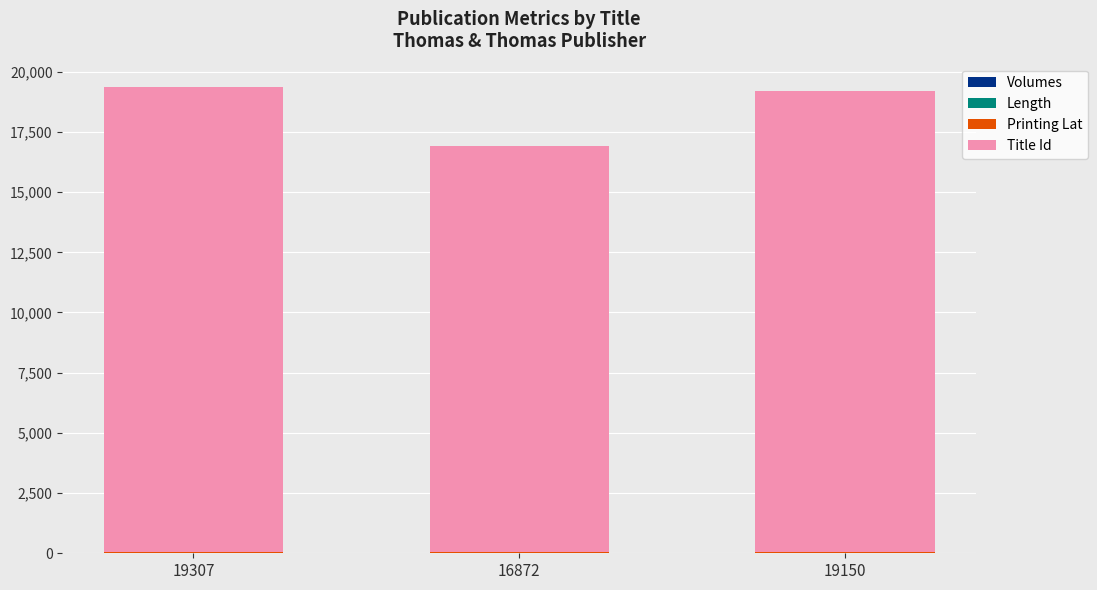

How many categories are shown in the chart?

3